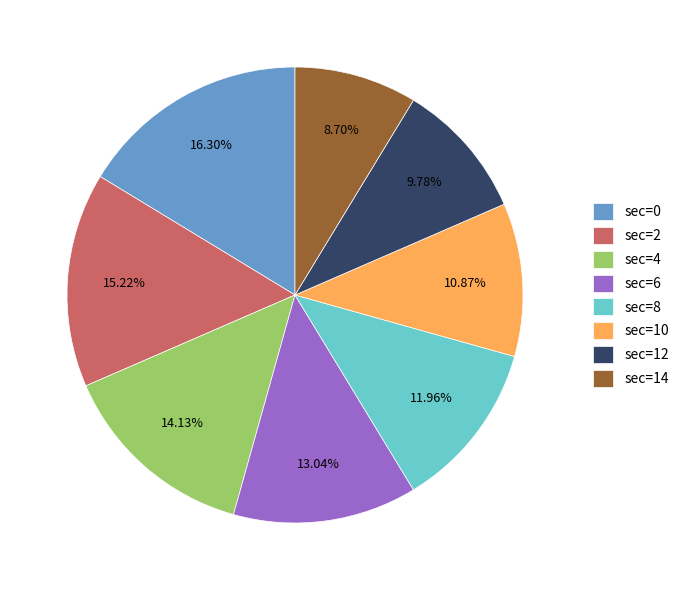

Which has a higher value, sec=10 or sec=4?

sec=4